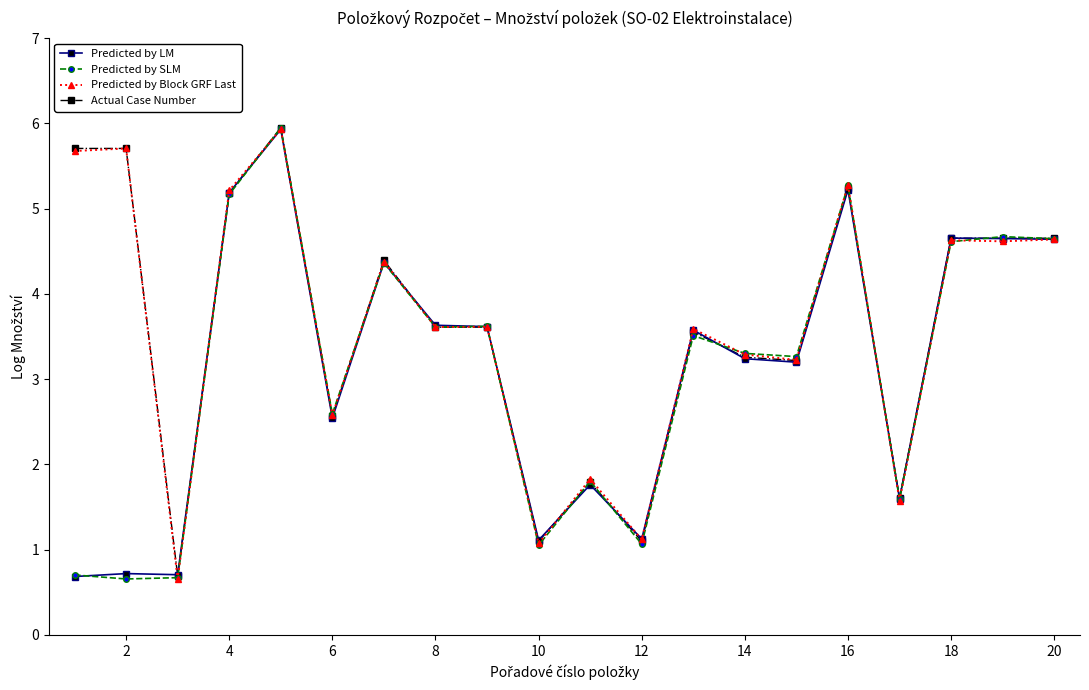

How many data points in Actual Case Number are less than 3?

6